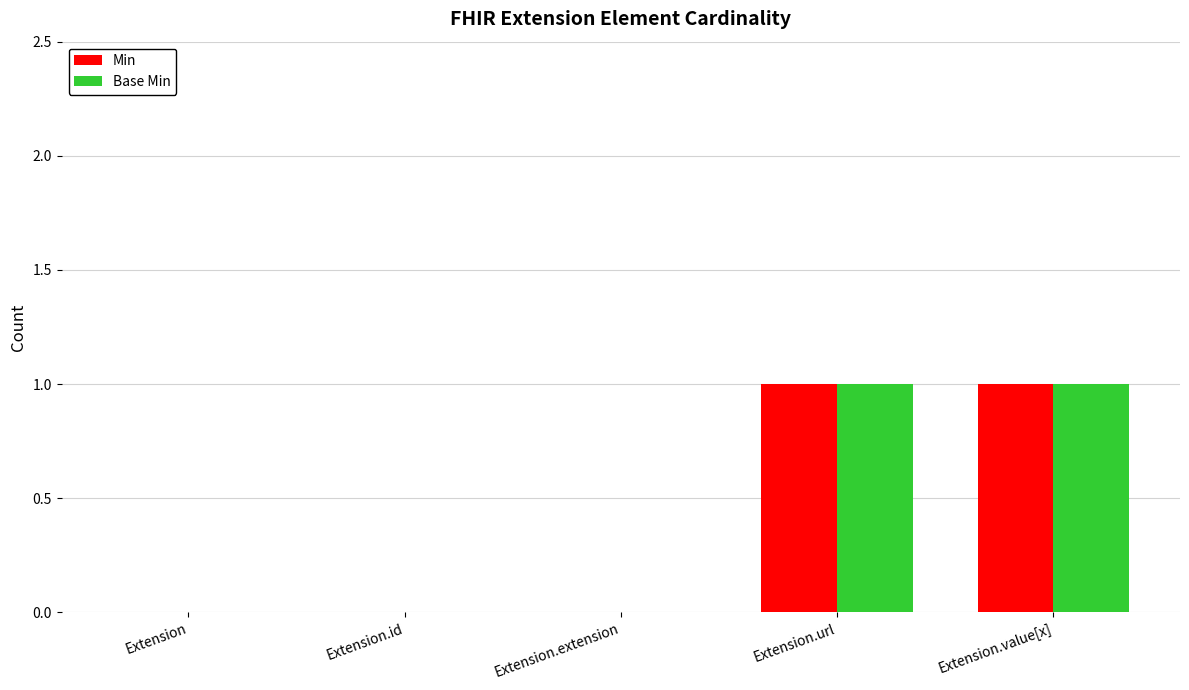

The Min series shows -1 at Extension. True or false?

False